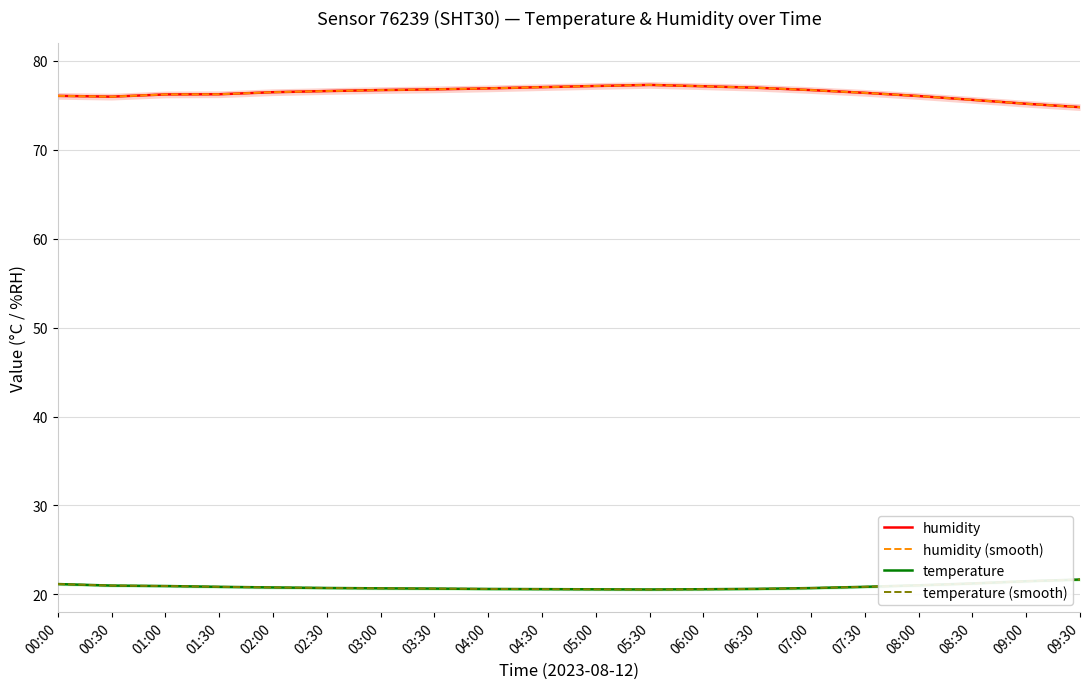

List the series in order of their peak value, lowest first.

temperature, temperature (smooth), humidity, humidity (smooth)